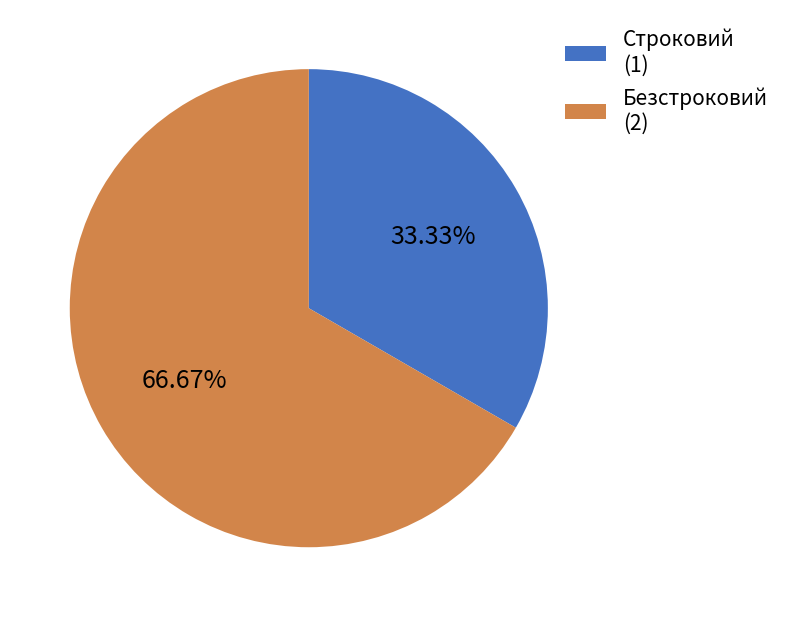

How many segments does this pie chart have?

2